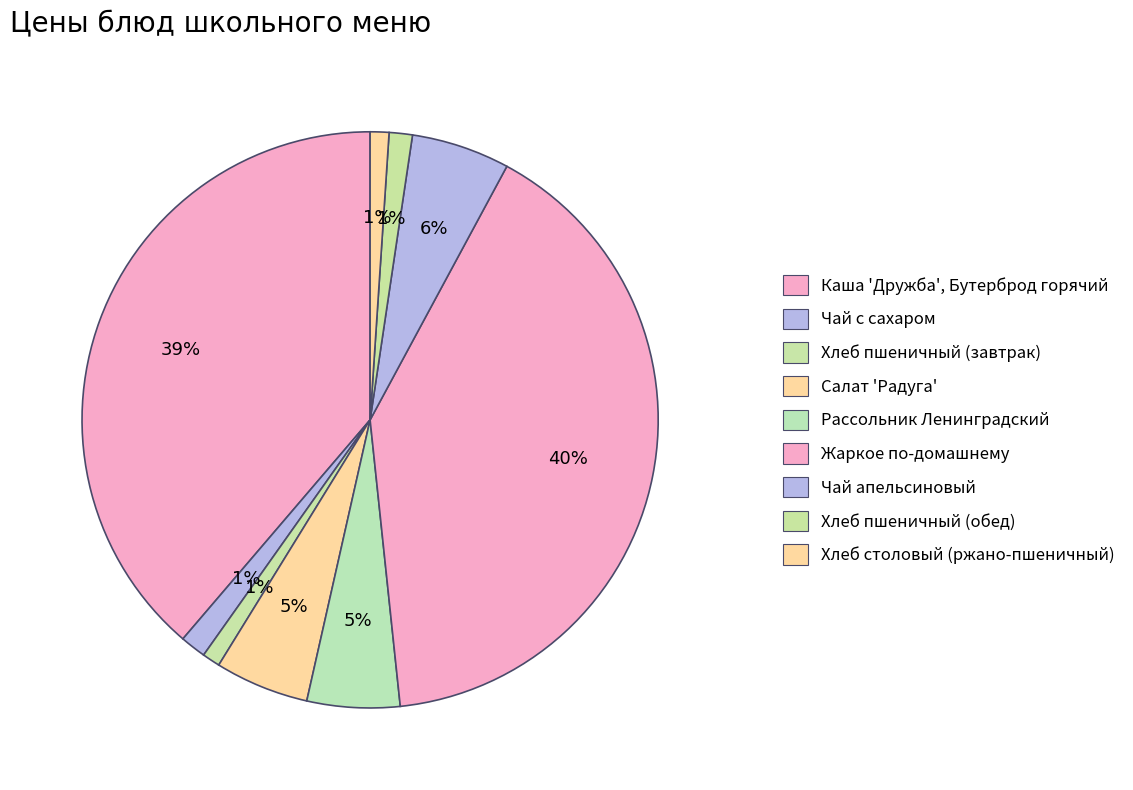

How many segments does this pie chart have?

9